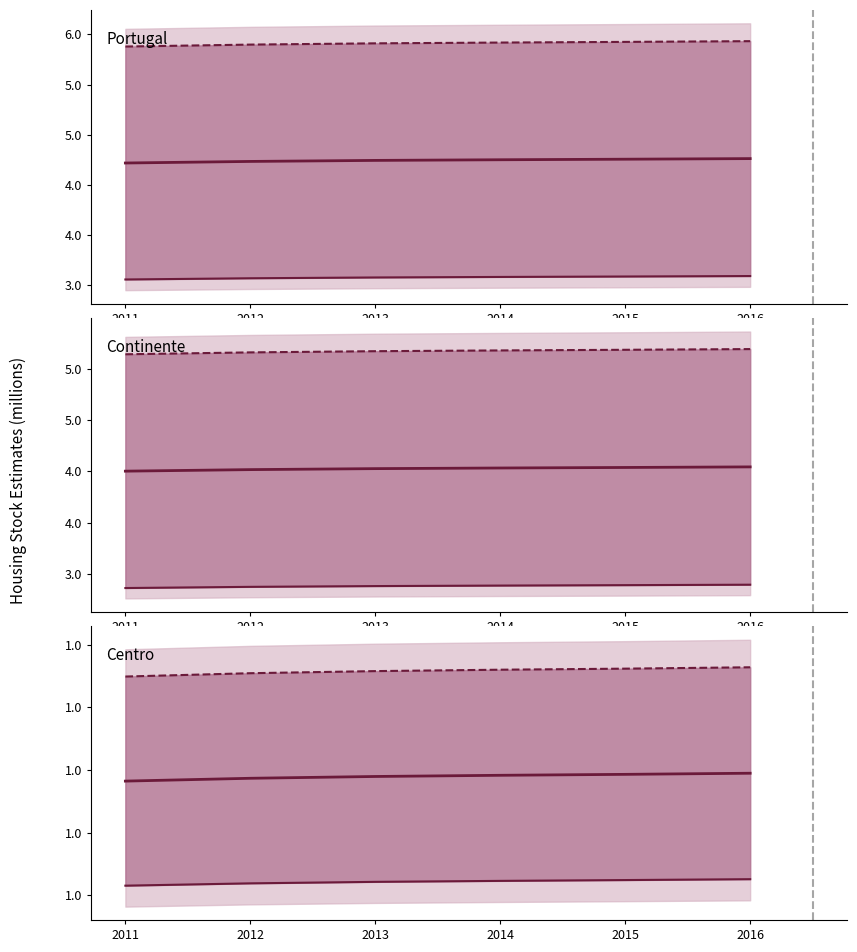

At which category does the chart reach its minimum across all series?

2011